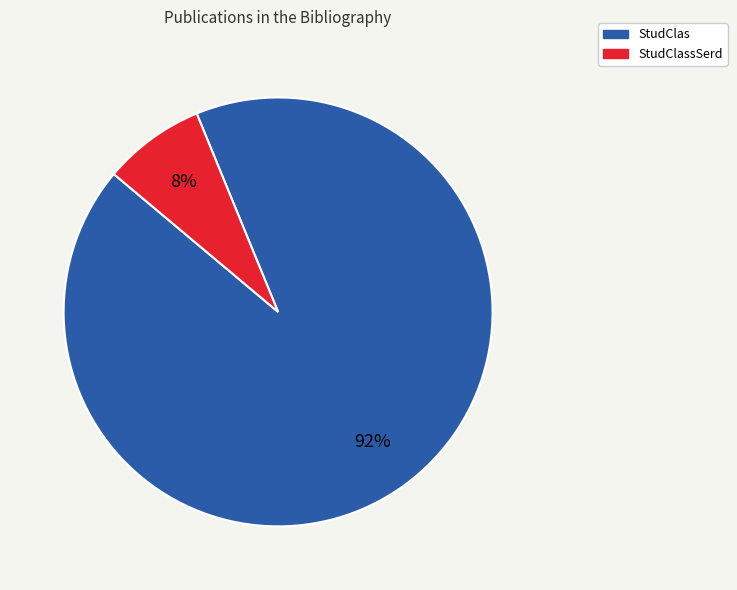

Does any single category account for the majority?

Yes